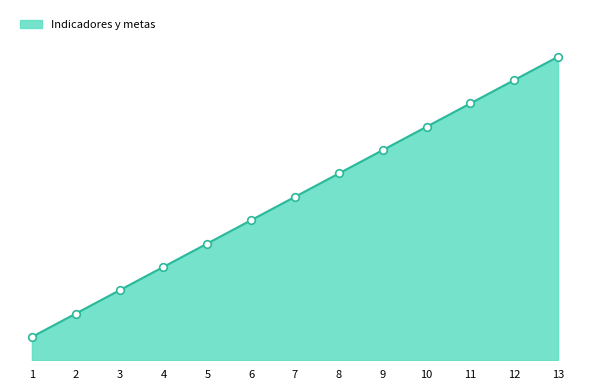

Between 8 and 12, which is larger?

12